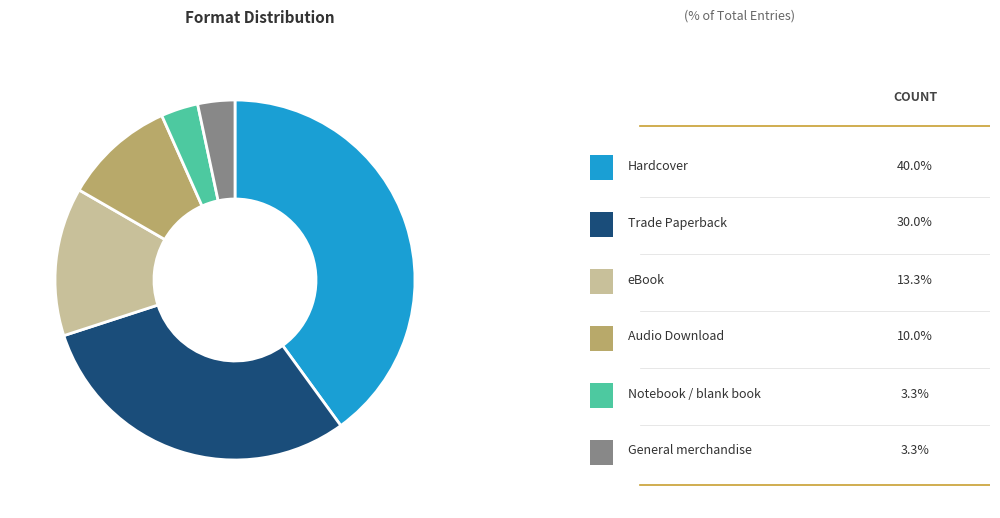

Is there any slice that represents more than half of the pie?

No